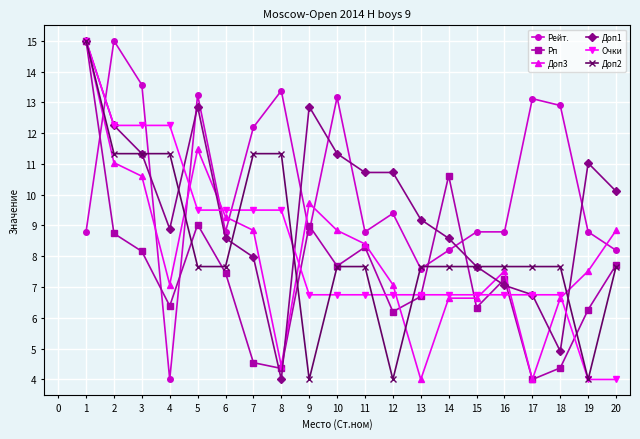

Which series has the largest total across all categories?

Рейт.